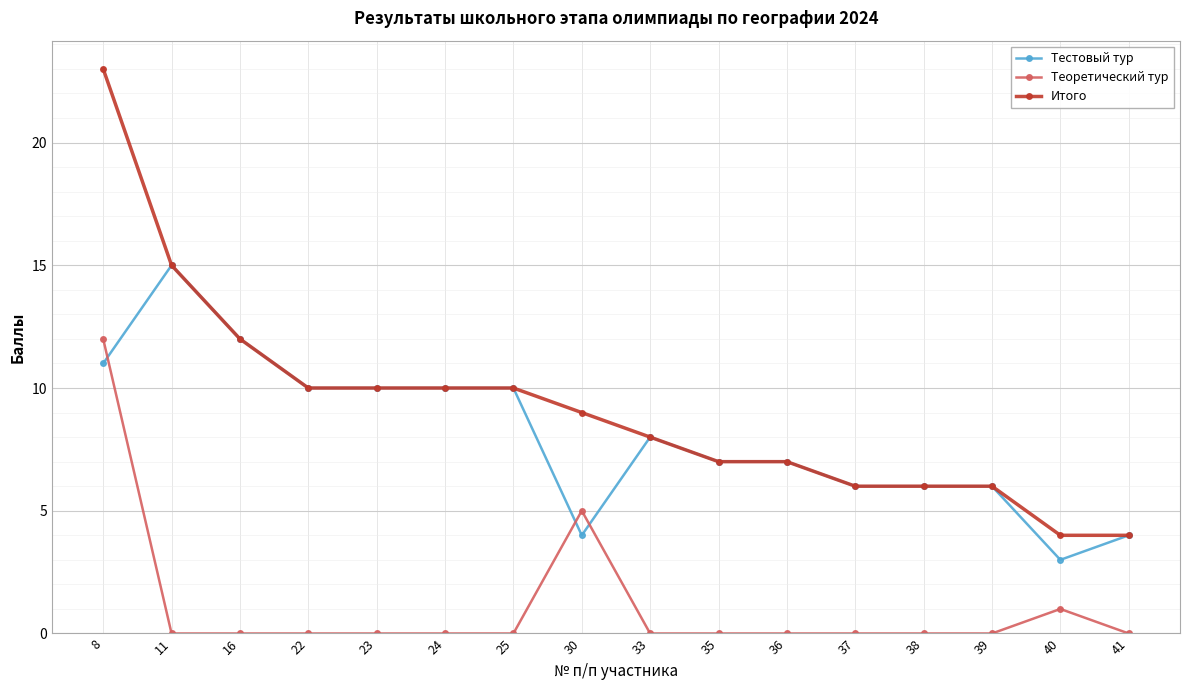

True or false: Теоретический тур has more than 1 interior local peaks.

True